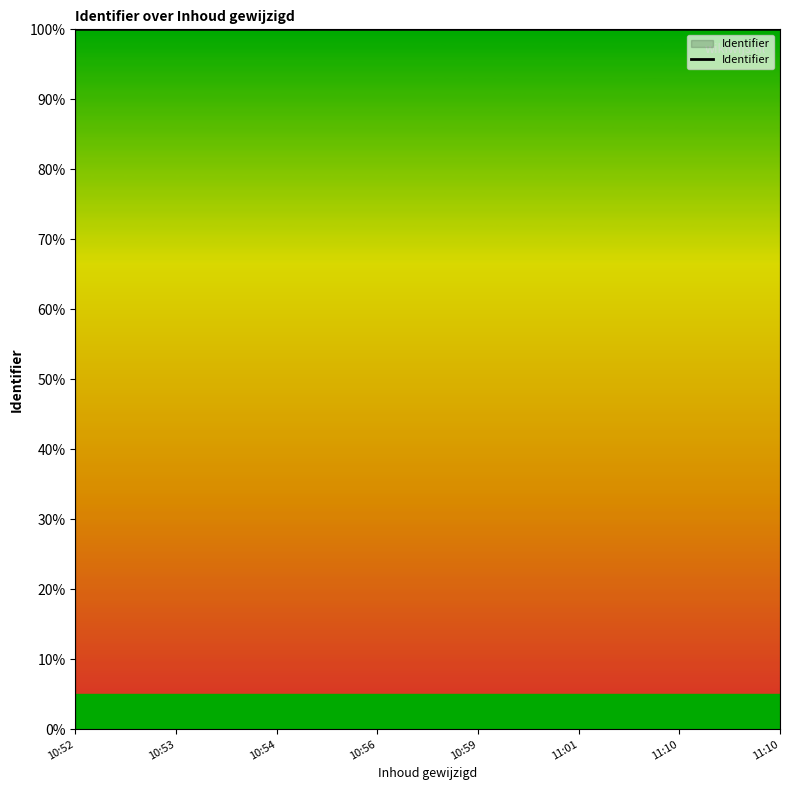

What is the smallest value displayed?

100.0